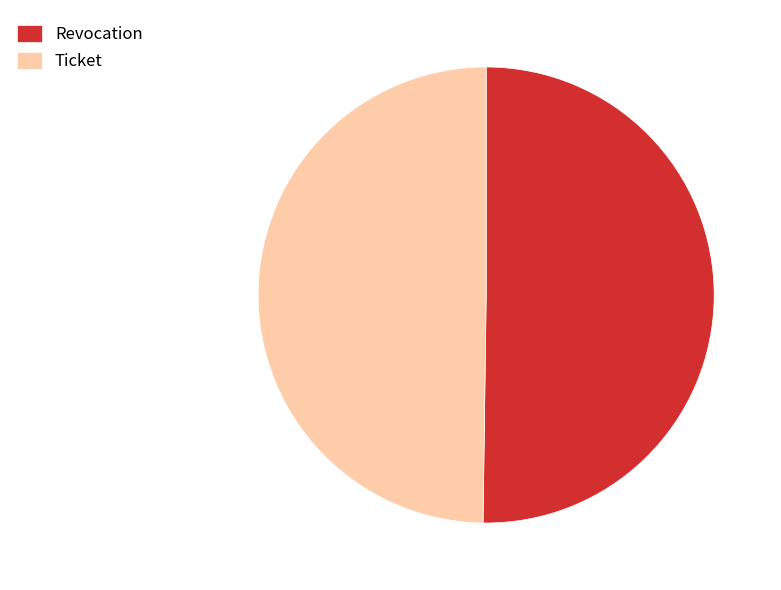

Approximately how many times larger is the value at Revocation compared to Ticket?

1.0